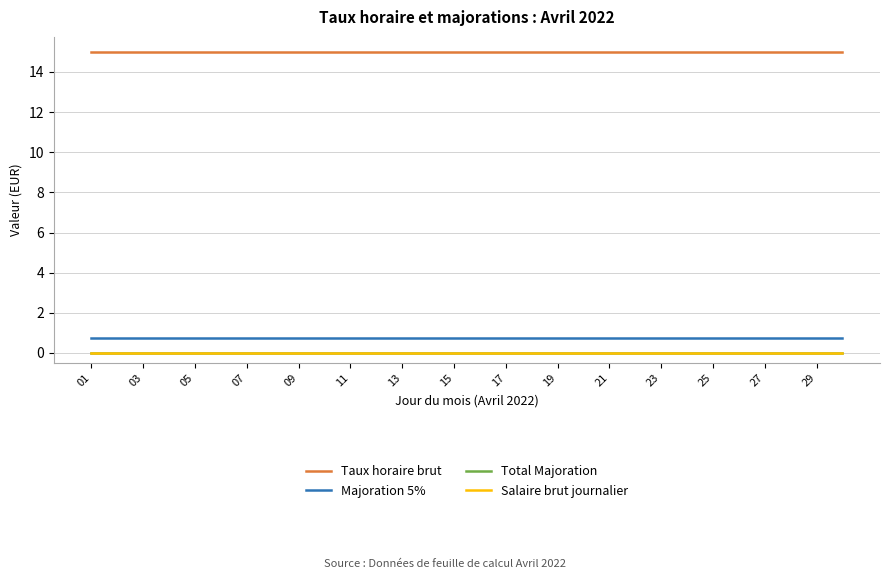

True or false: Salaire brut journalier has more than 2 interior local peaks.

False